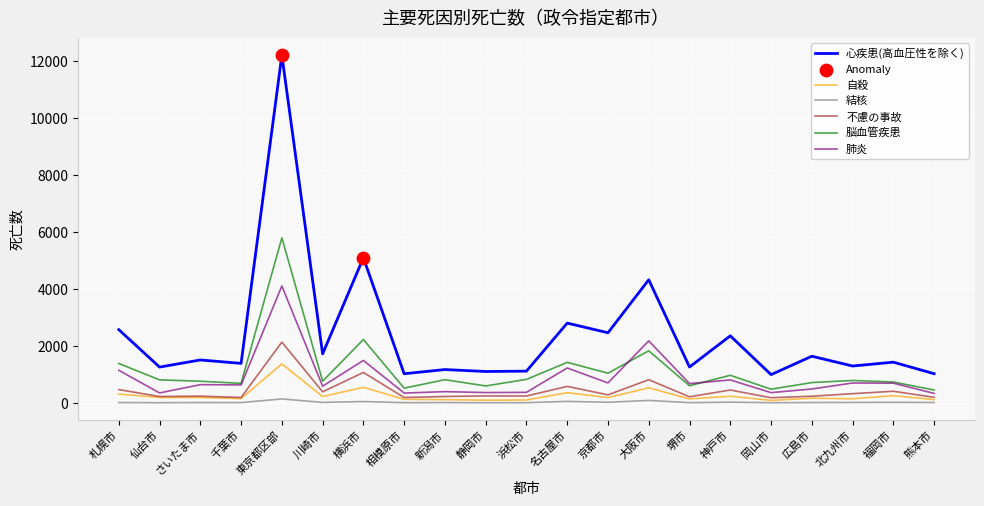

At how many categories does at least one series exceed 10503?

1